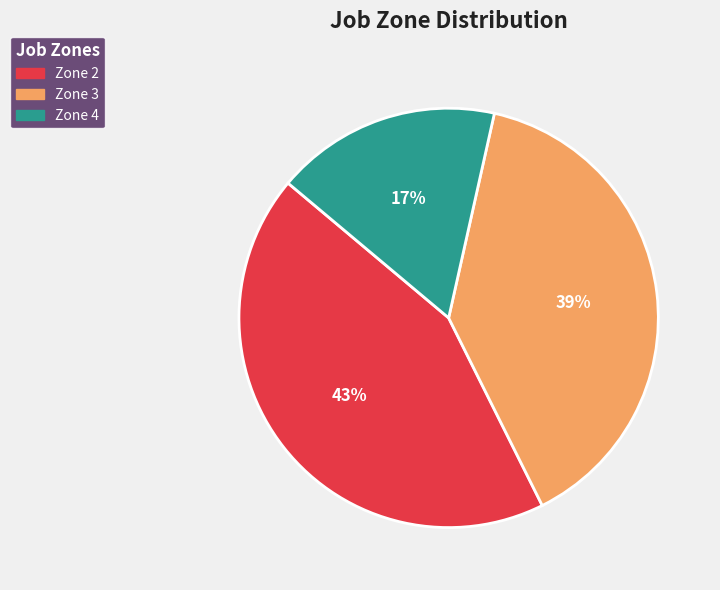

How many slices are in this pie chart?

3